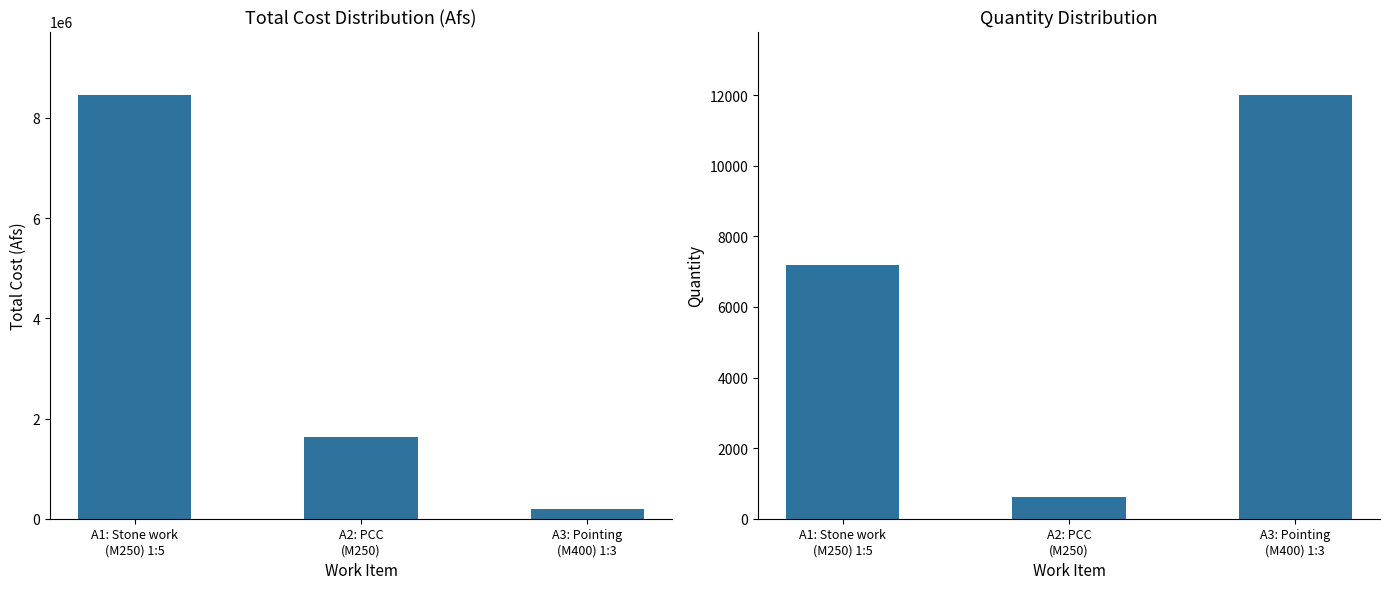

Reading right to left, what are all the values shown in this chart?

Total cost (Afs): 185700	1625888	8456994
Quantity: 12000	620	7200